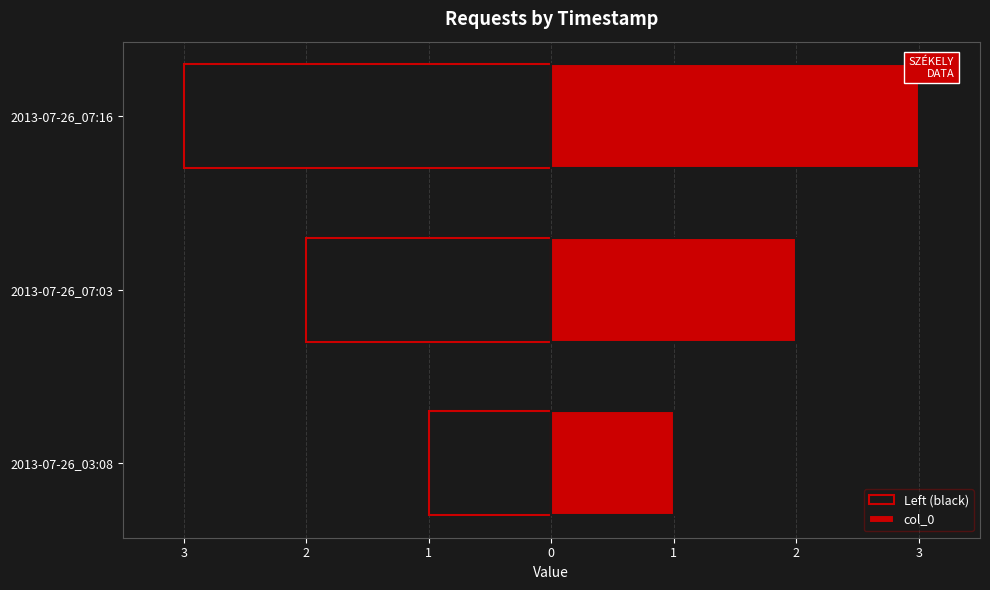

List the series in order of their overall mean, highest first.

col_0, Left (black)